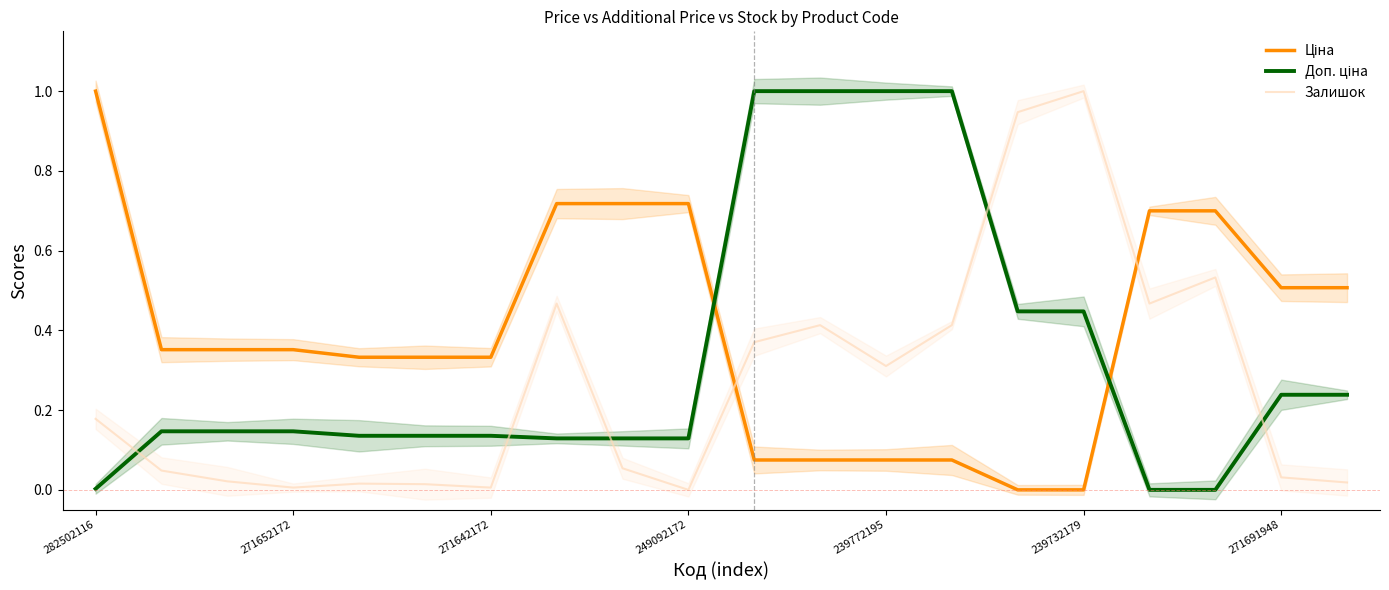

Which series changed the most between 8 and 18?

Ціна